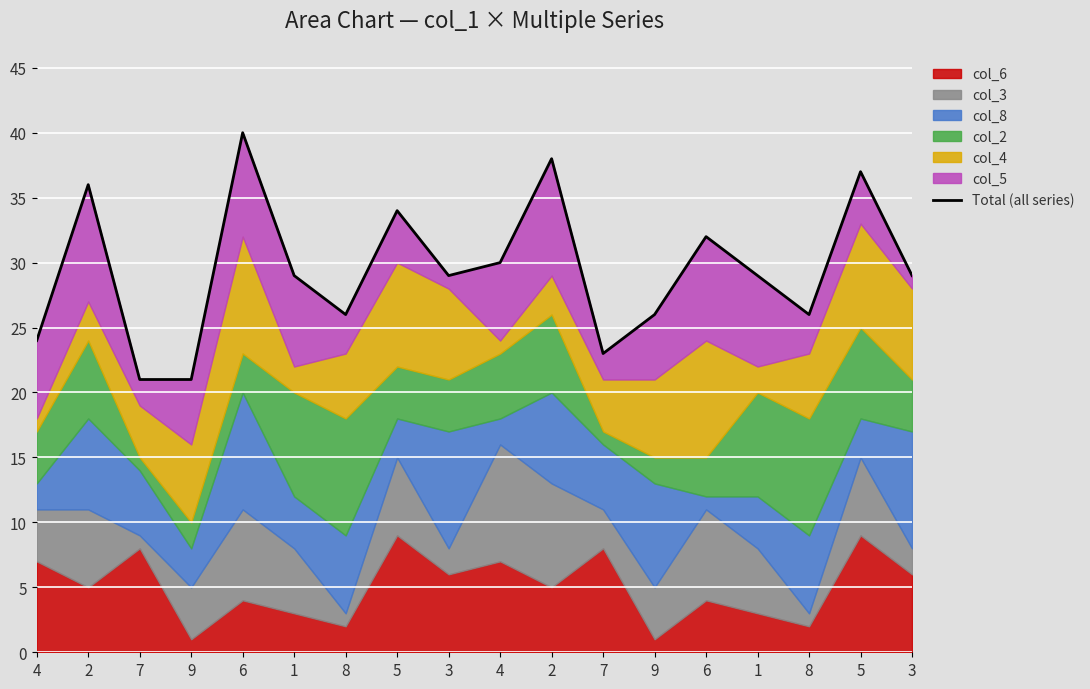

Count the values in the range 26 to 34.

10